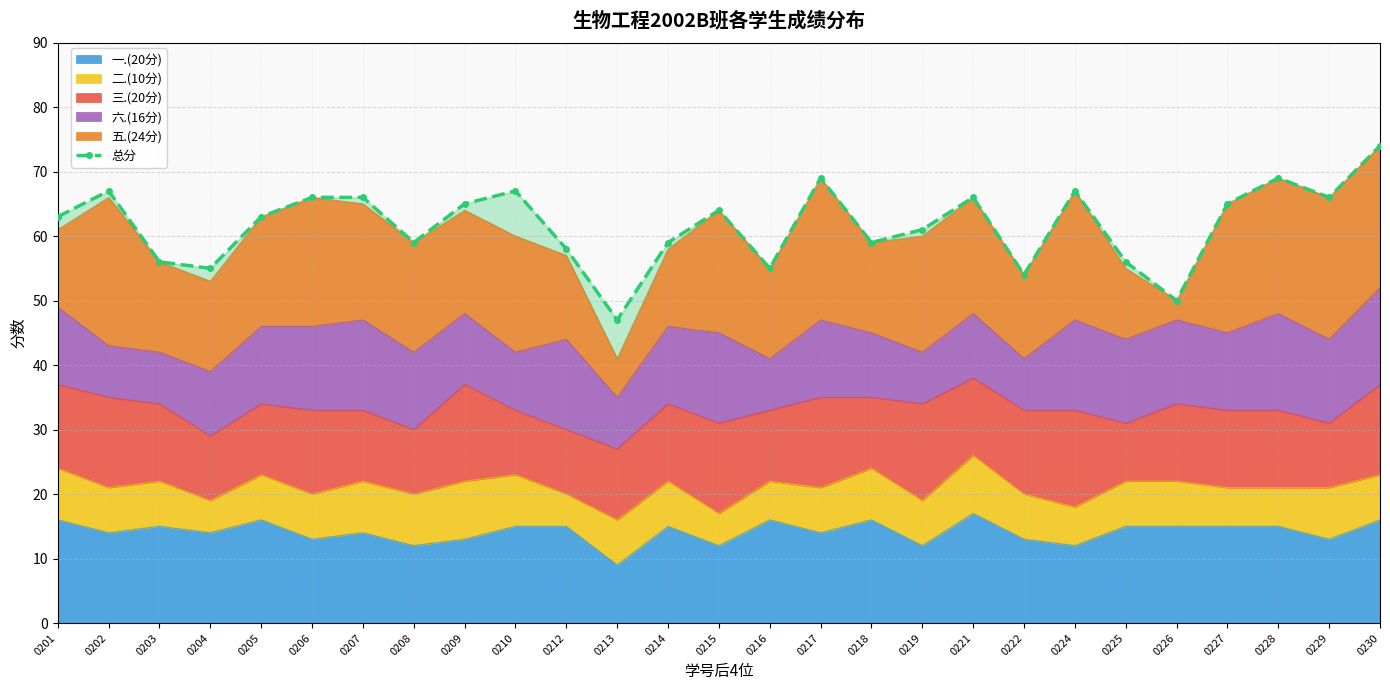

The value at 0207 is 39. True or false?

False